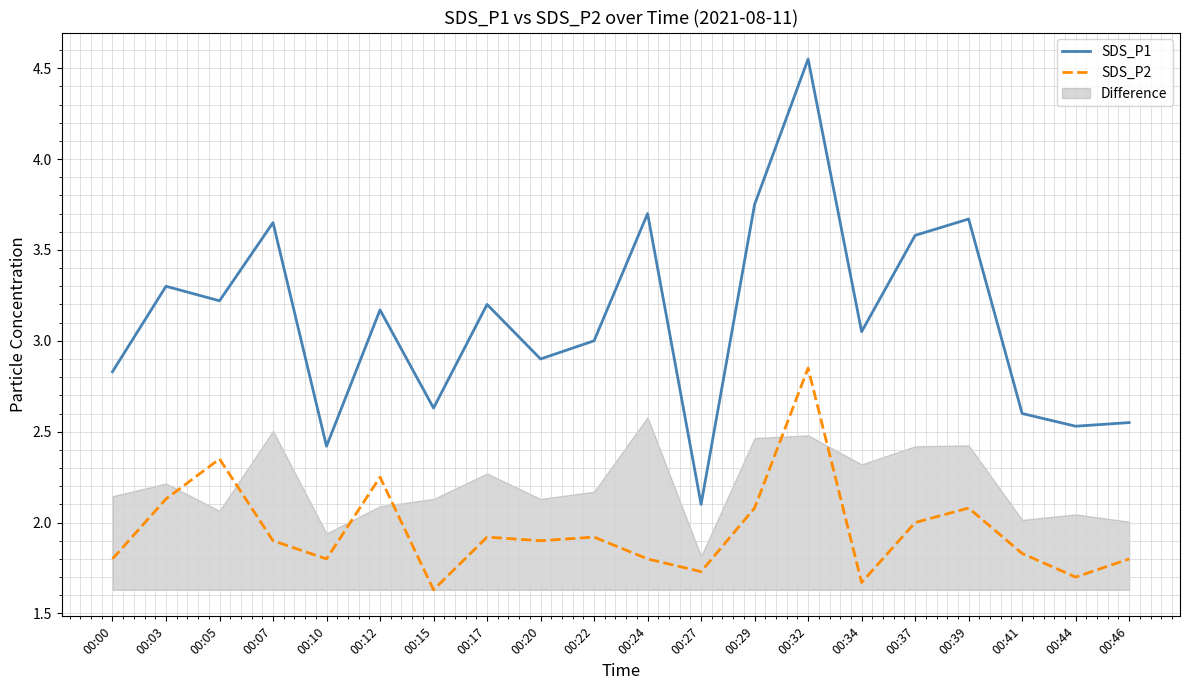

Is the value of SDS_P1 at 00:29 greater than the value of SDS_P2 at 00:34?

Yes